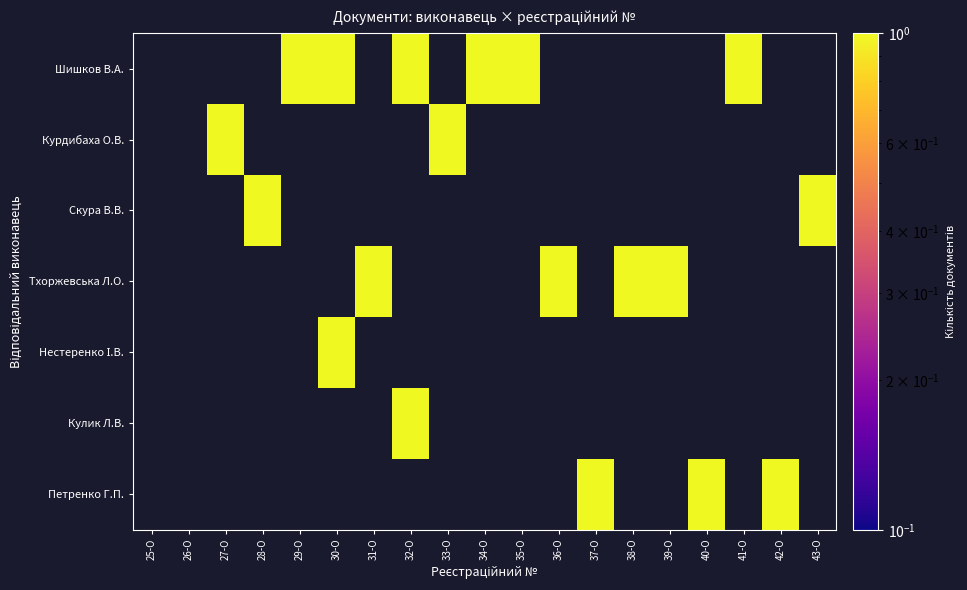

Which label corresponds to the largest value in the chart?

29-О